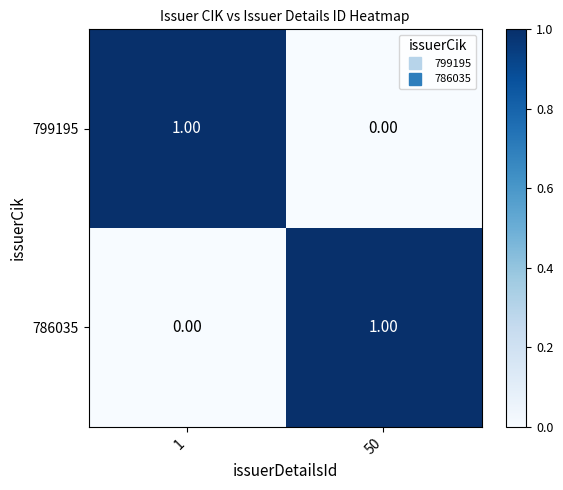

At 1, list the series in order from largest to smallest.

799195, 786035